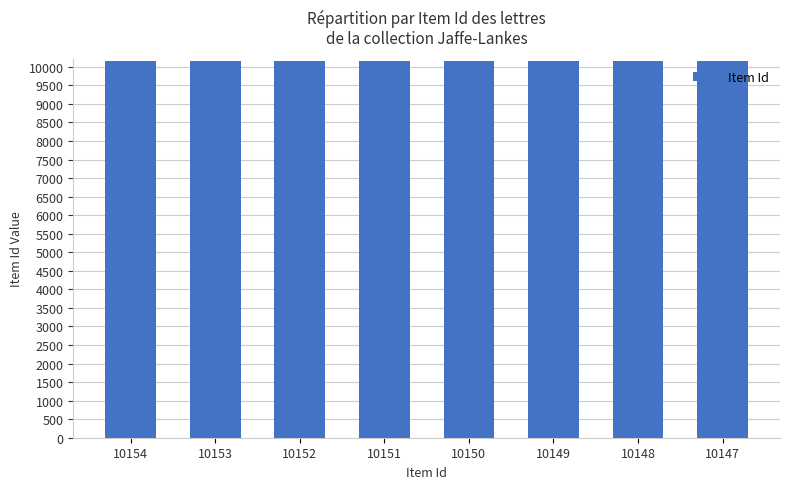

Is it true that the value at 10150 is 4837?

False